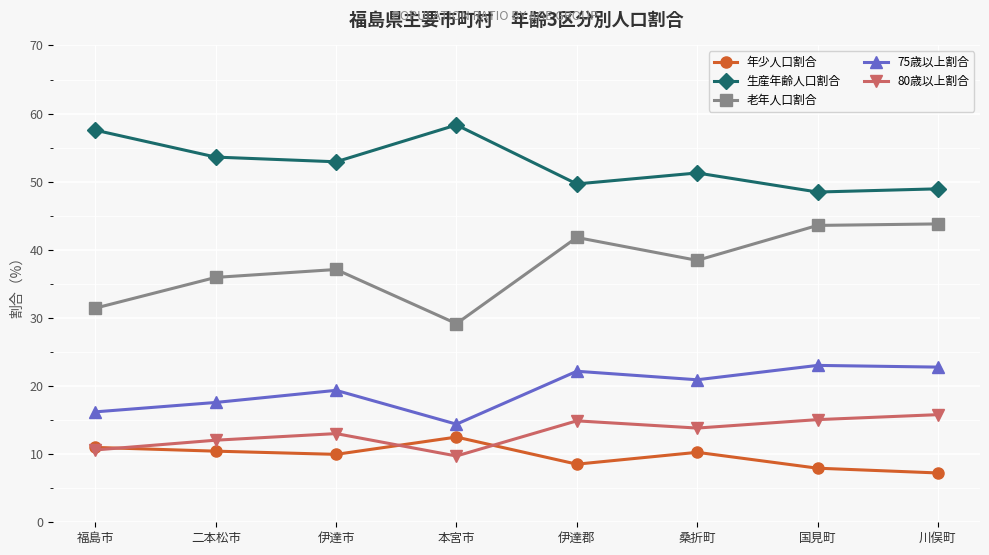

What is the minimum value for 年少人口割合?

7.2